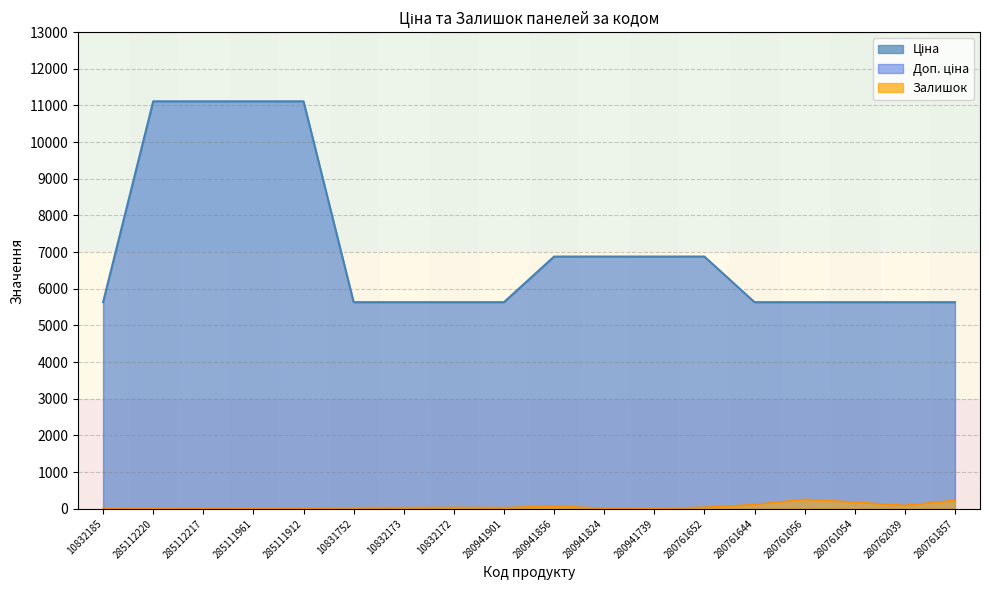

Rank the categories by Залишок value from highest to lowest.

280761056, 280761857, 280761054, 280761644, 280762039, 280941856, 280761652, 10832172, 280941901, 10832173, 10831752, 285112220, 285112217, 285111961, 280941824, 285111912, 280941739, 10832185